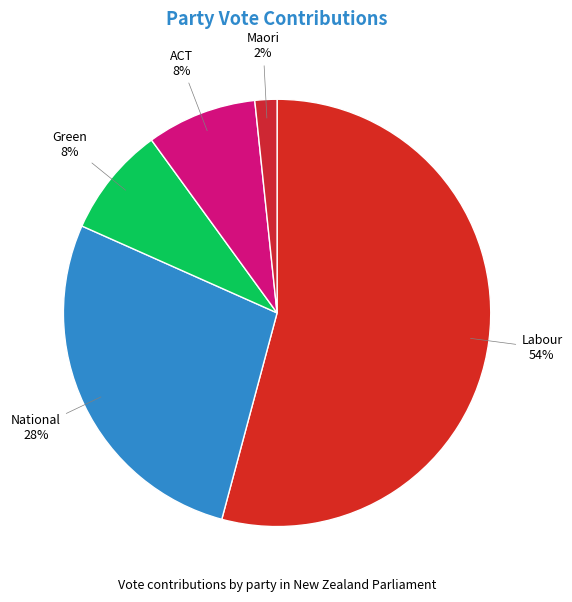

Is there a majority slice in this chart?

Yes